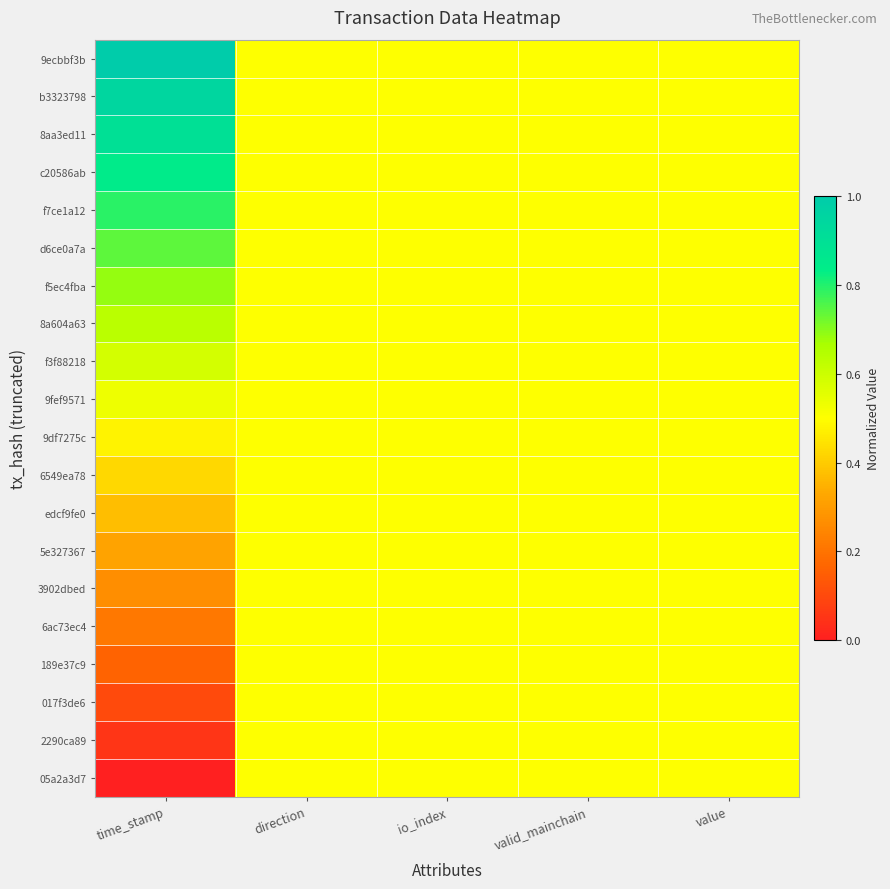

Which has a higher value, valid_mainchain or direction?

valid_mainchain